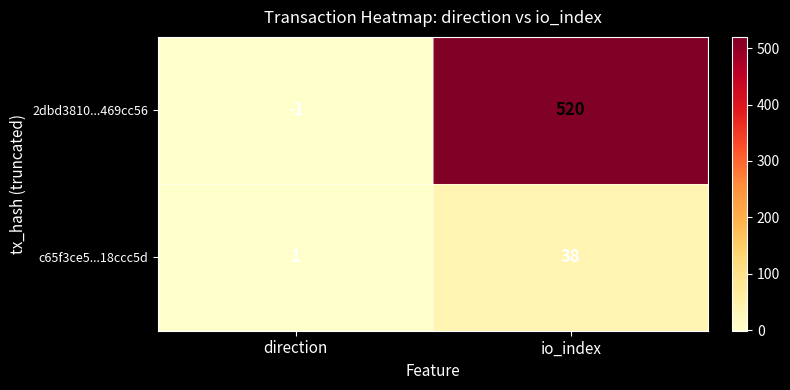

List the series in order of their overall mean, highest first.

2dbd3810...469cc56, c65f3ce5...18ccc5d